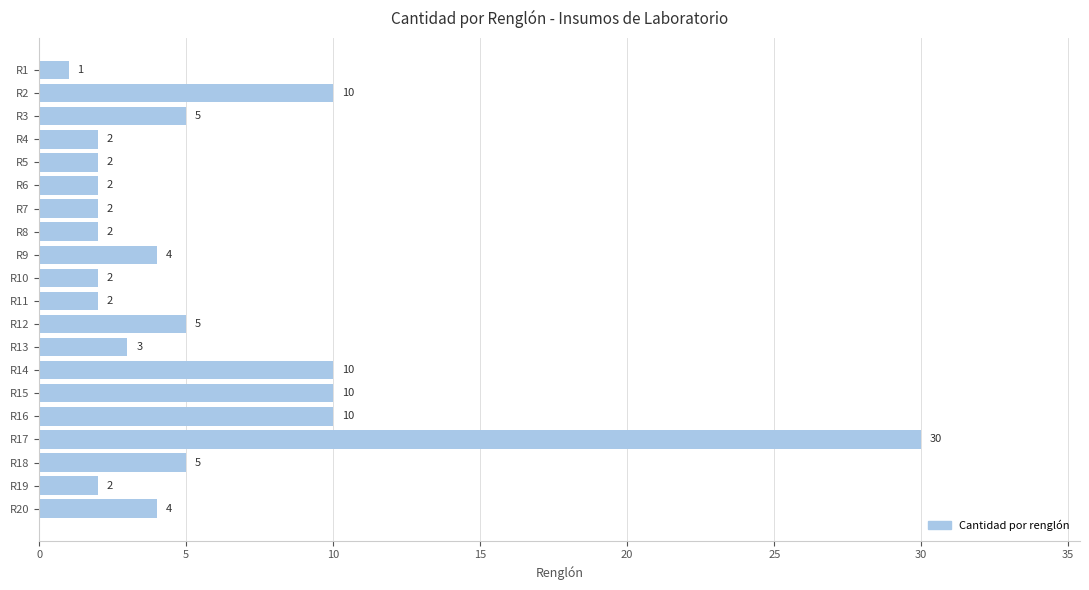

What is the value of the 5th bar from the top?

2